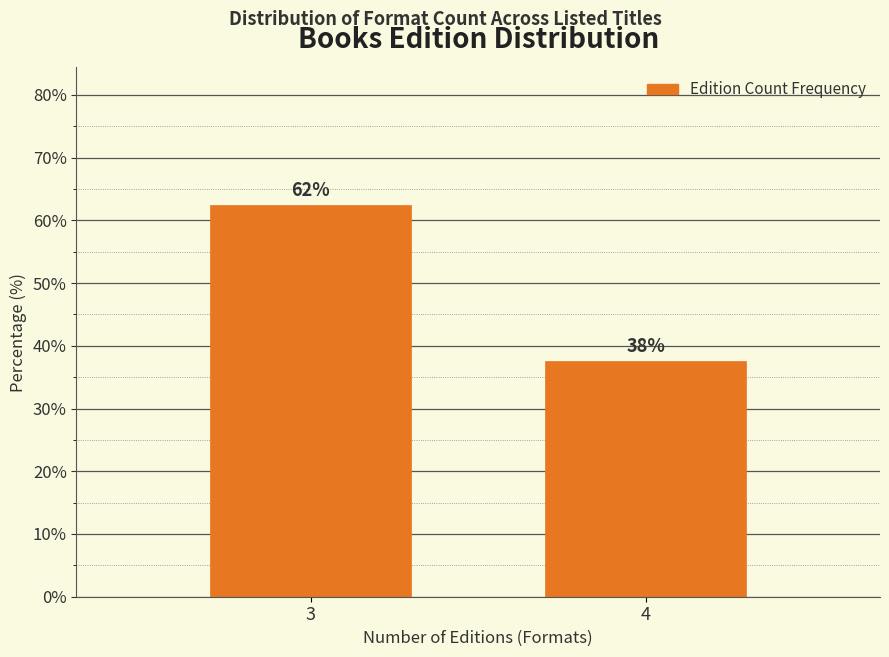

Are the bars horizontal?

No